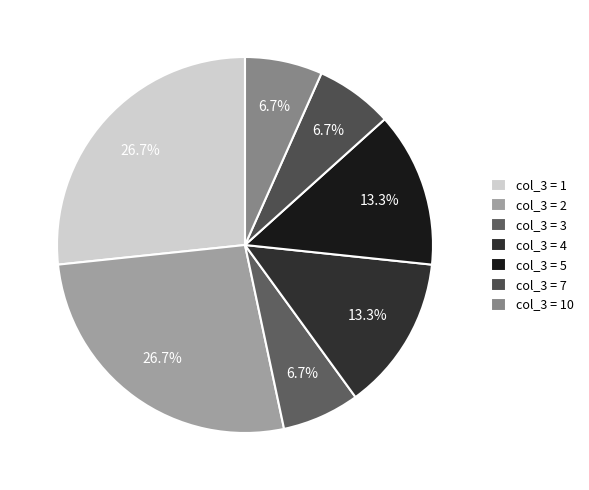

How many slices are in this pie chart?

7